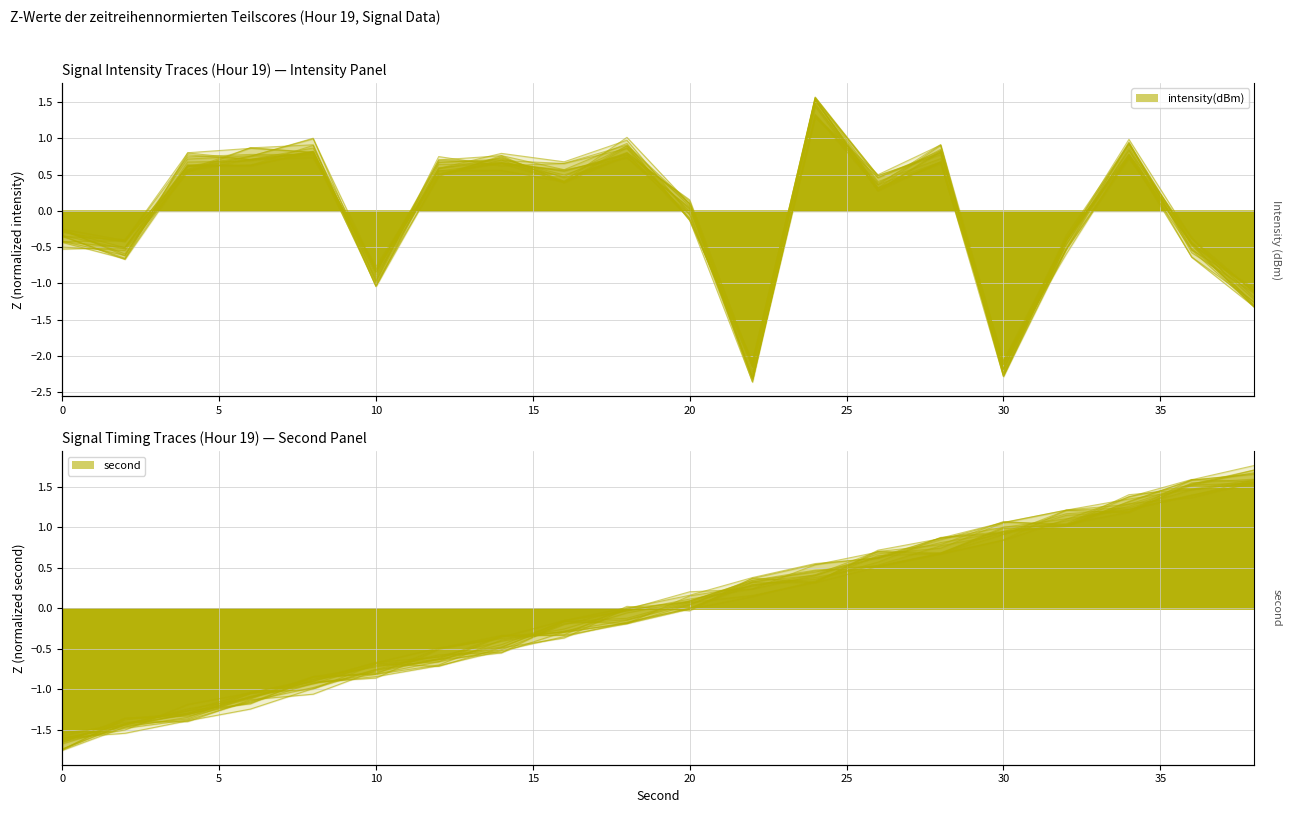

The chart shows a value of -2.1 at 22. True or false?

True